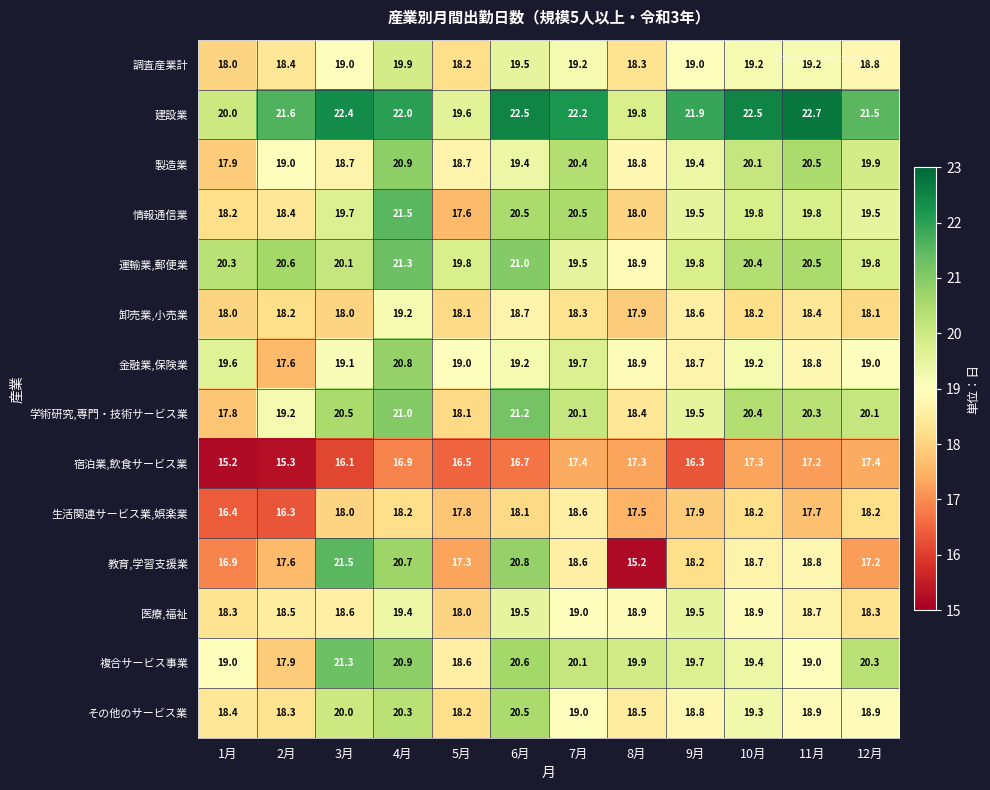

Which series changed the most between 2月 and 6月?

教育,学習支援業